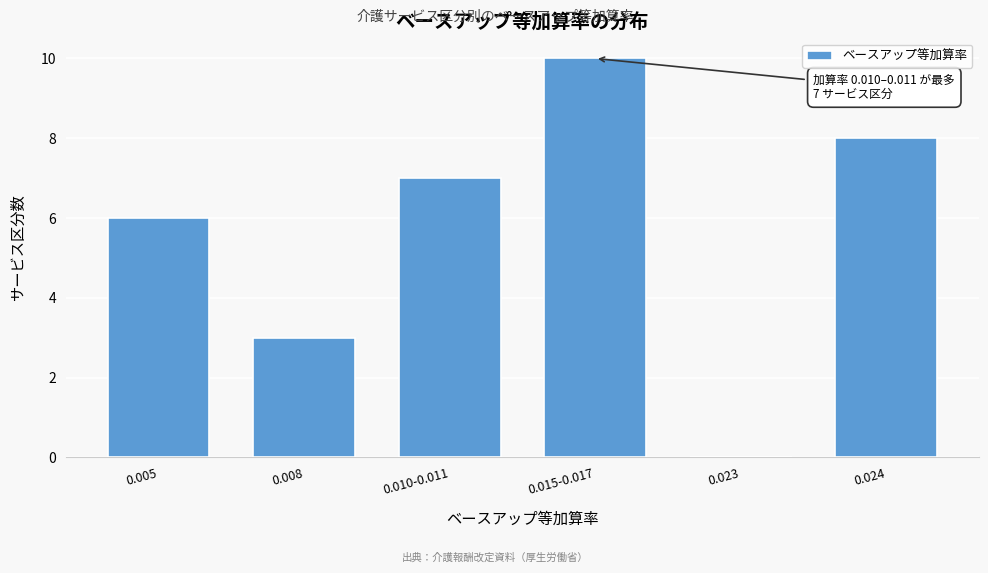

Reading right to left, what are all the values shown in this chart?

0.024=8	0.023=0	0.015-0.017=10	0.010-0.011=7	0.008=3	0.005=6